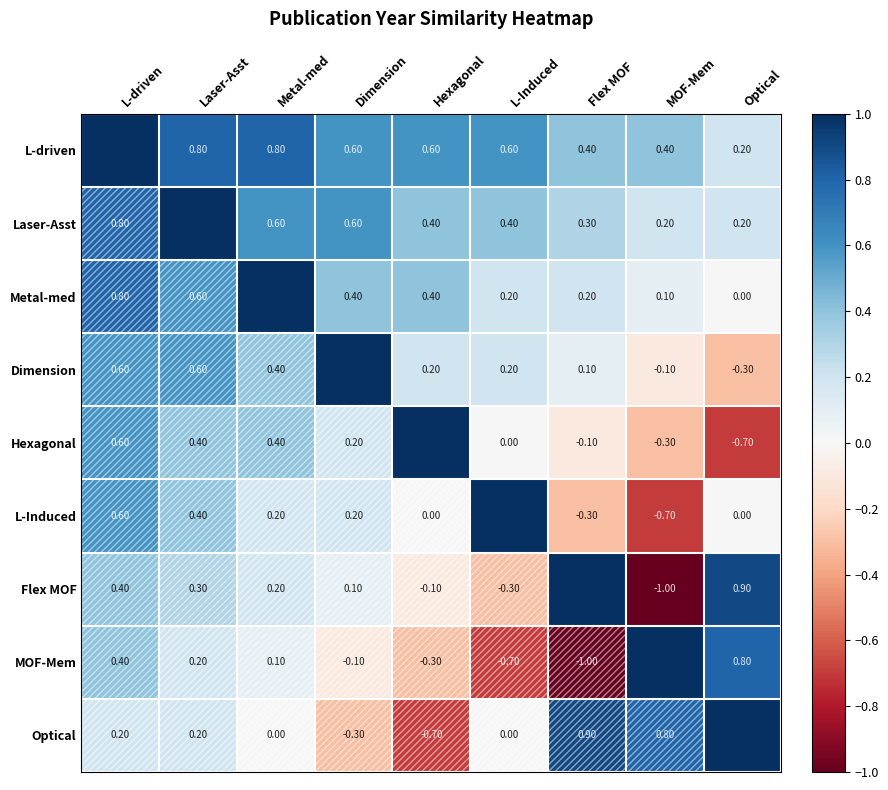

Is the value of Optical at MOF-Mem greater than the value of Hexagonal at L-driven?

Yes